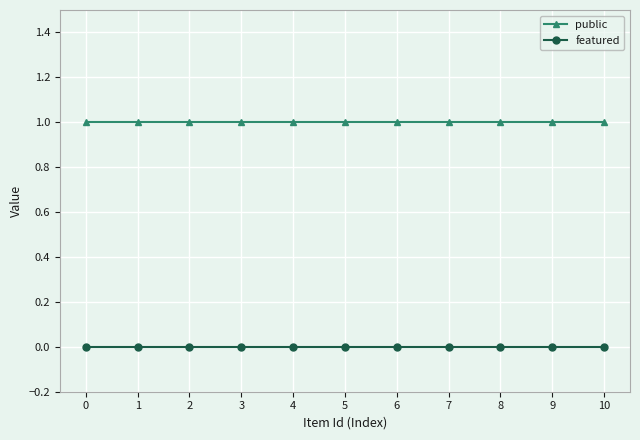

List the series in order of their overall mean, highest first.

public, featured